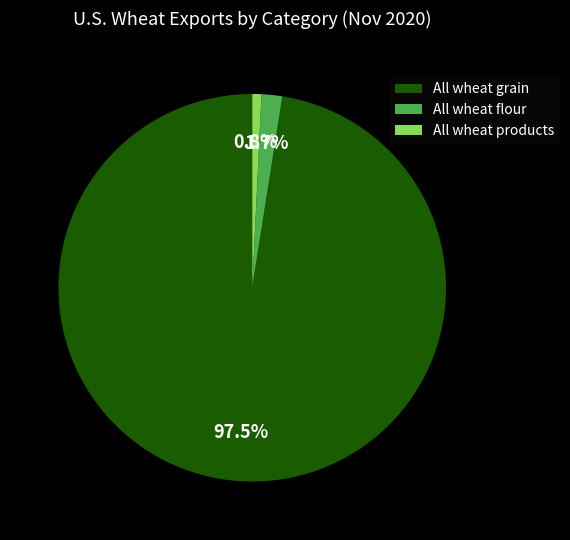

Which has a higher value, All wheat grain or All wheat flour?

All wheat grain